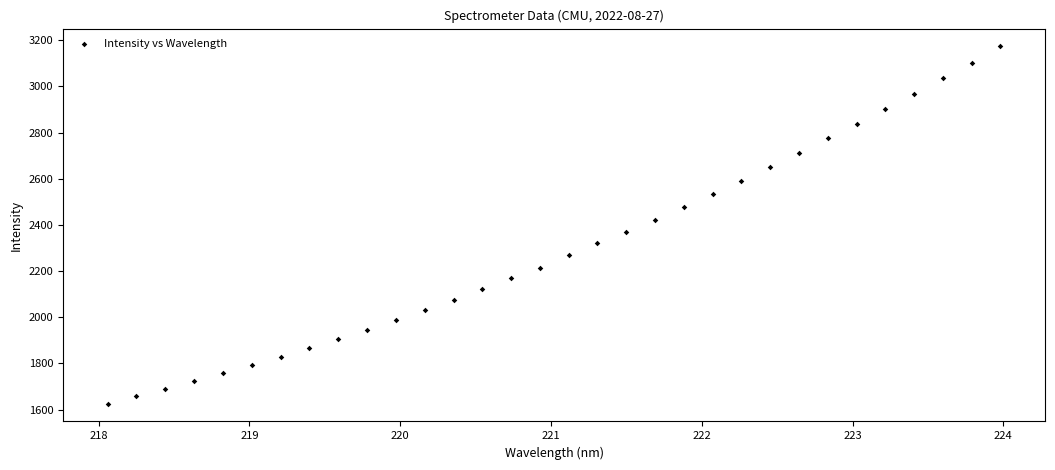

What is the range of X values (max minus min)?

5.9